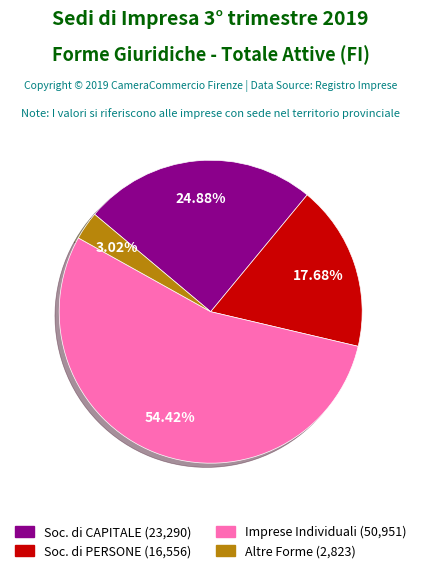

Is there a majority slice in this chart?

Yes